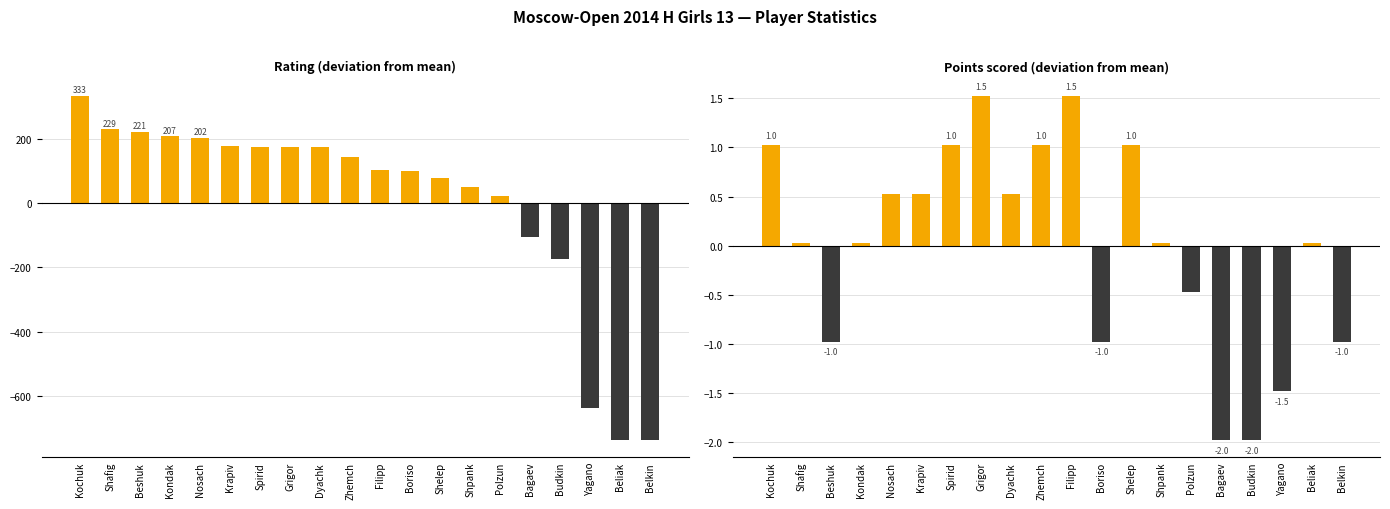

Reading right to left, extract all data points from this chart.

Rating deviation: Belkin=-735.8	Beliak=-735.8	Yagano=-635.8	Budkin=-172.8	Bagaev=-105.8	Polzun=22.2	Shpank=49.2	Shelep=76.2	Boriso=98.2	Filipp=103.2	Zhemch=144.2	Dyachk=173.2	Grigor=174.2	Spirid=175.2	Krapiv=178.2	Nosach=202.2	Kondak=207.2	Beshuk=221.2	Shafig=229.2	Kochuk=333.2
Points deviation: Belkin=-1.0	Beliak=0.0	Yagano=-1.5	Budkin=-2.0	Bagaev=-2.0	Polzun=-0.5	Shpank=0.0	Shelep=1.0	Boriso=-1.0	Filipp=1.5	Zhemch=1.0	Dyachk=0.5	Grigor=1.5	Spirid=1.0	Krapiv=0.5	Nosach=0.5	Kondak=0.0	Beshuk=-1.0	Shafig=0.0	Kochuk=1.0